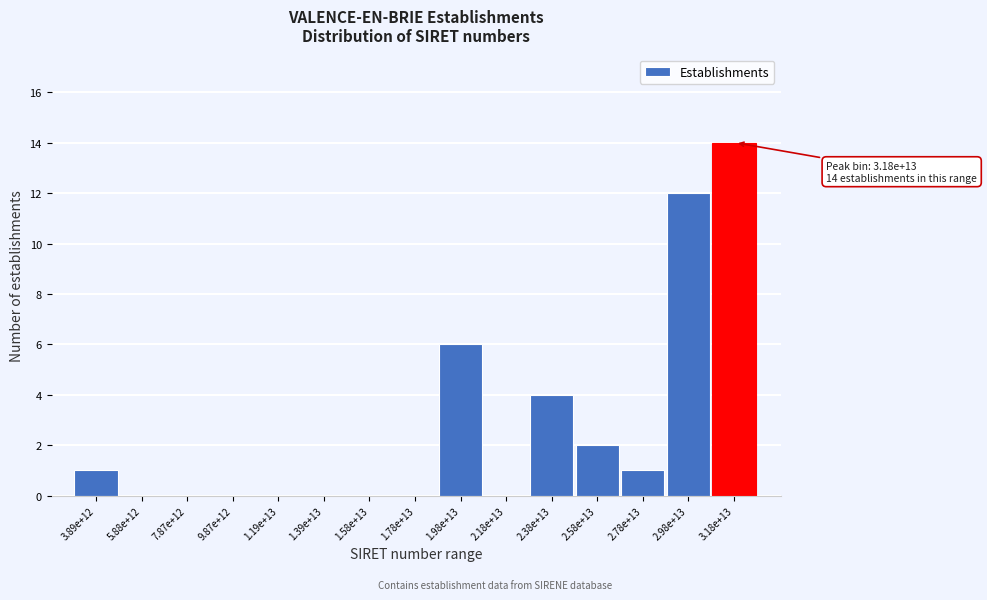

Reading left to right, list all the values displayed in this chart.

3.89e+12=1	5.88e+12=0	7.87e+12=0	9.87e+12=0	1.19e+13=0	1.39e+13=0	1.58e+13=0	1.78e+13=0	1.98e+13=6	2.18e+13=0	2.38e+13=4	2.58e+13=2	2.78e+13=1	2.98e+13=12	3.18e+13=14